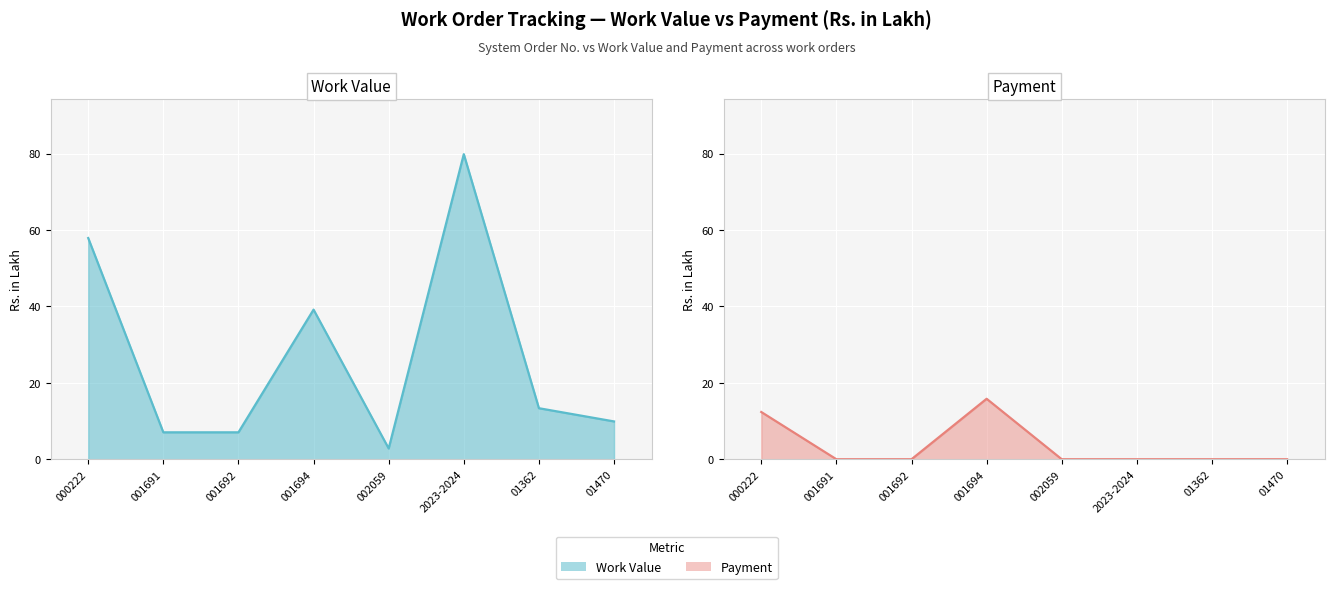

At 01362, list the series in order from smallest to largest.

Payment, Work Value